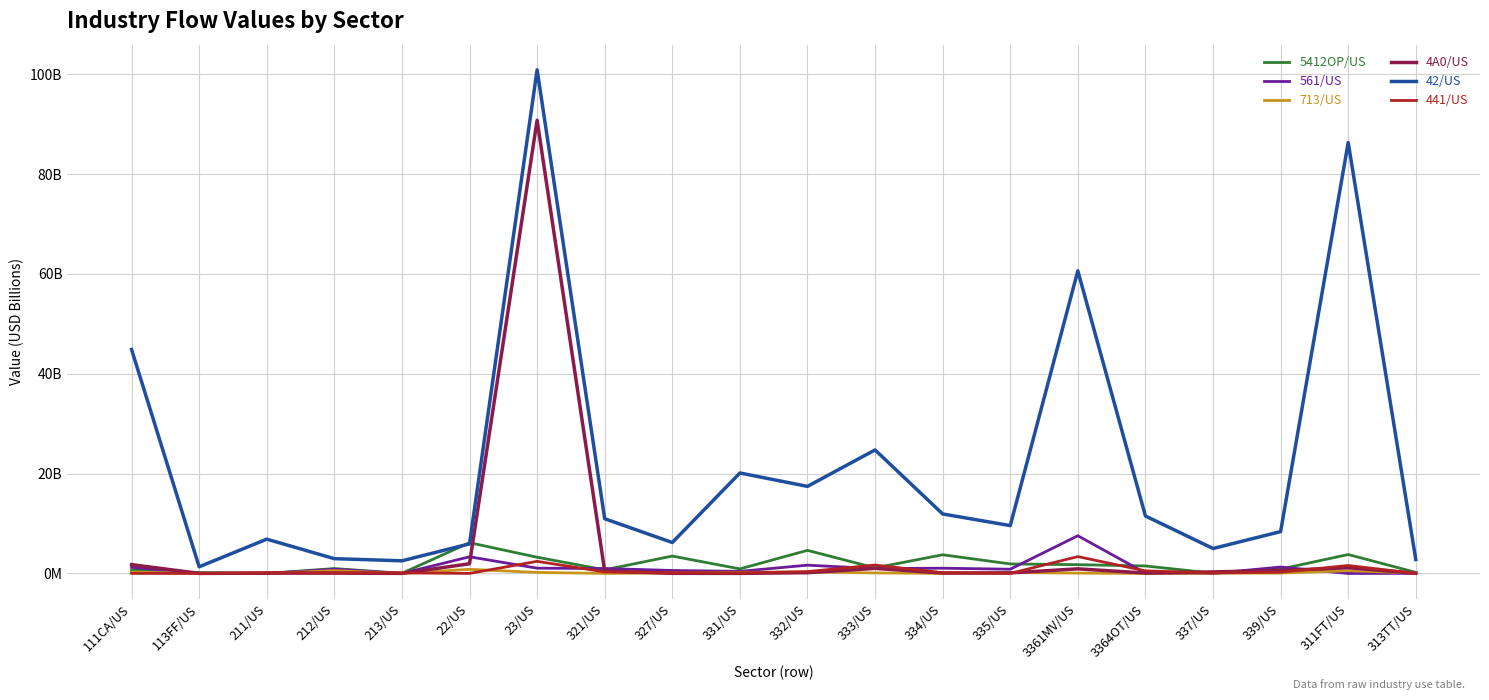

Is this an area chart (filled region under the line)?

No